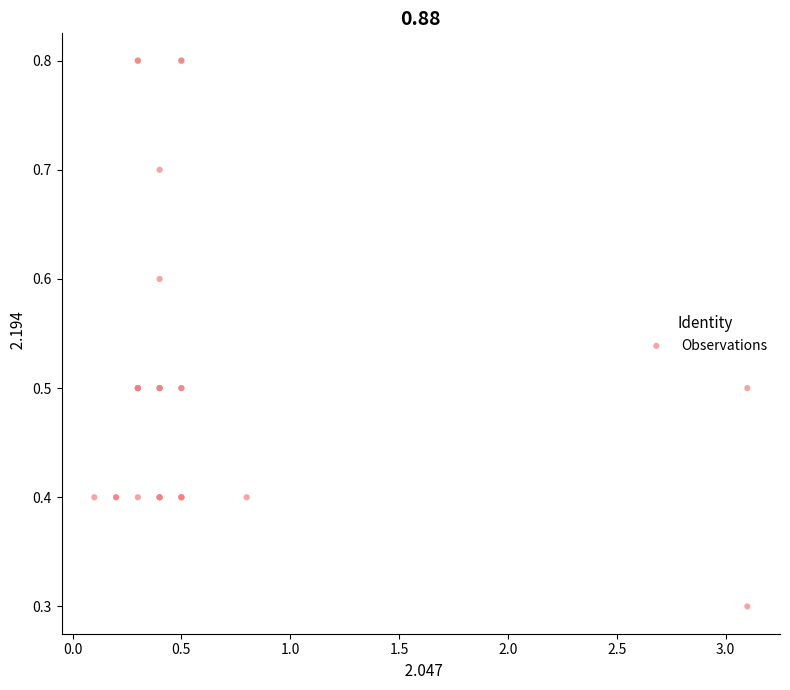

What Y value in the scatter plot is closest to 0?

0.3